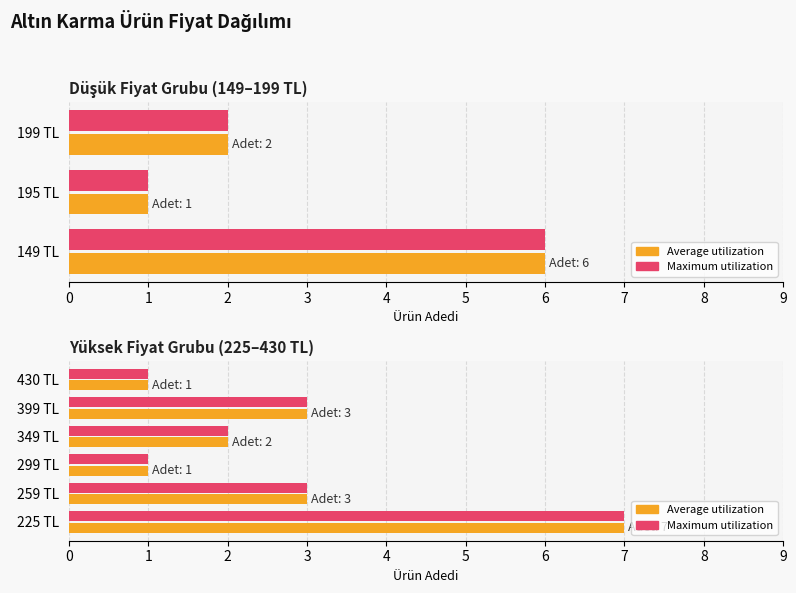

Between 299 TL and 399 TL, which series saw the biggest shift?

Average utilization